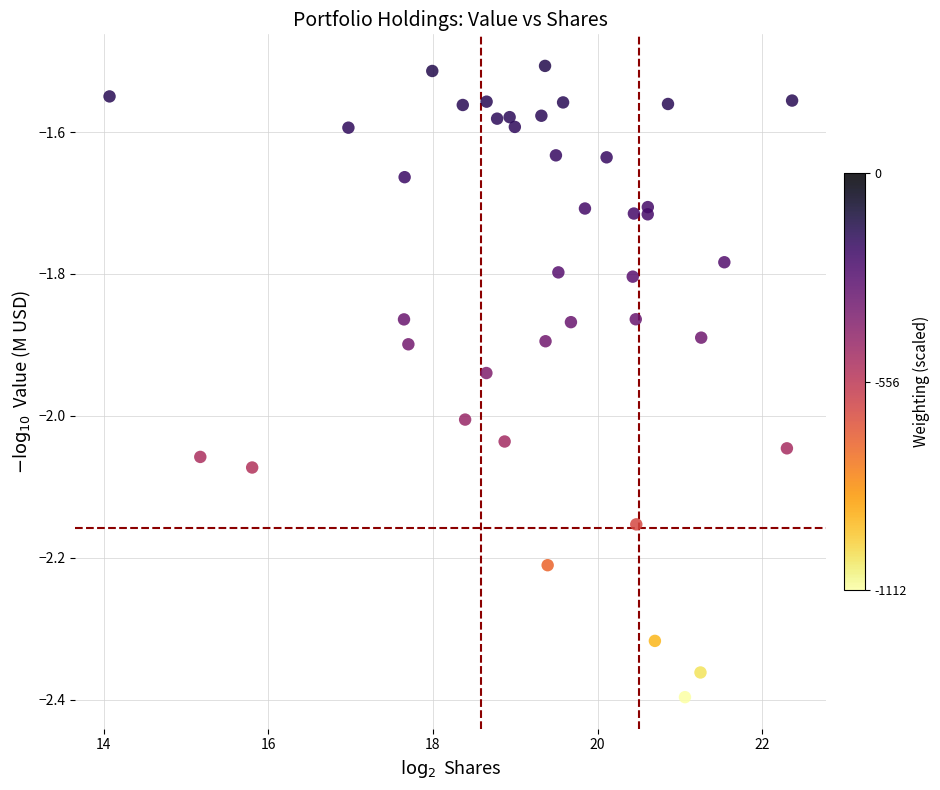

What is the range of X values (max minus min)?

8.3